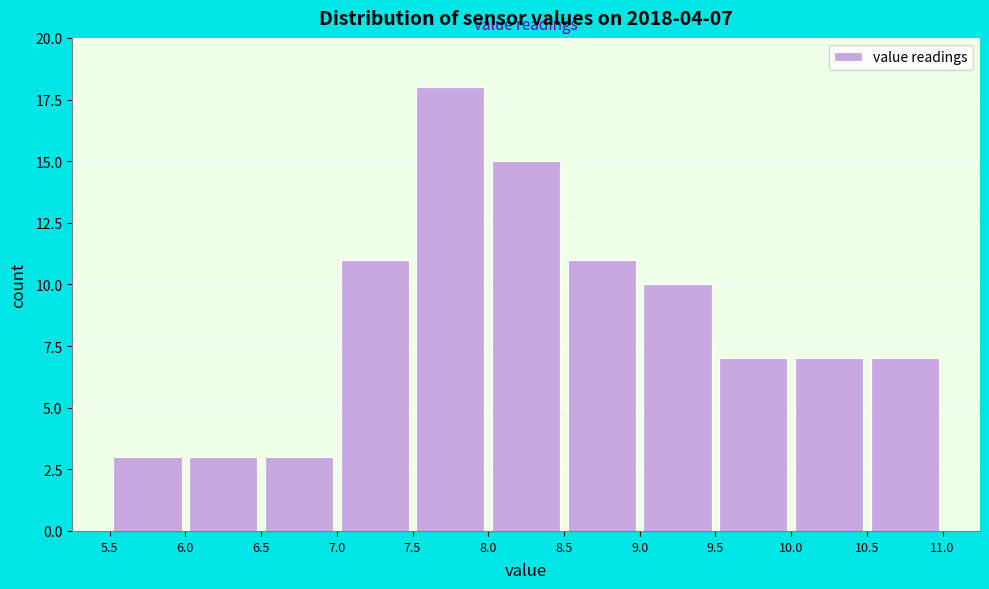

Over which range of the x-axis is the bar tallest?

7.5 to 8.0